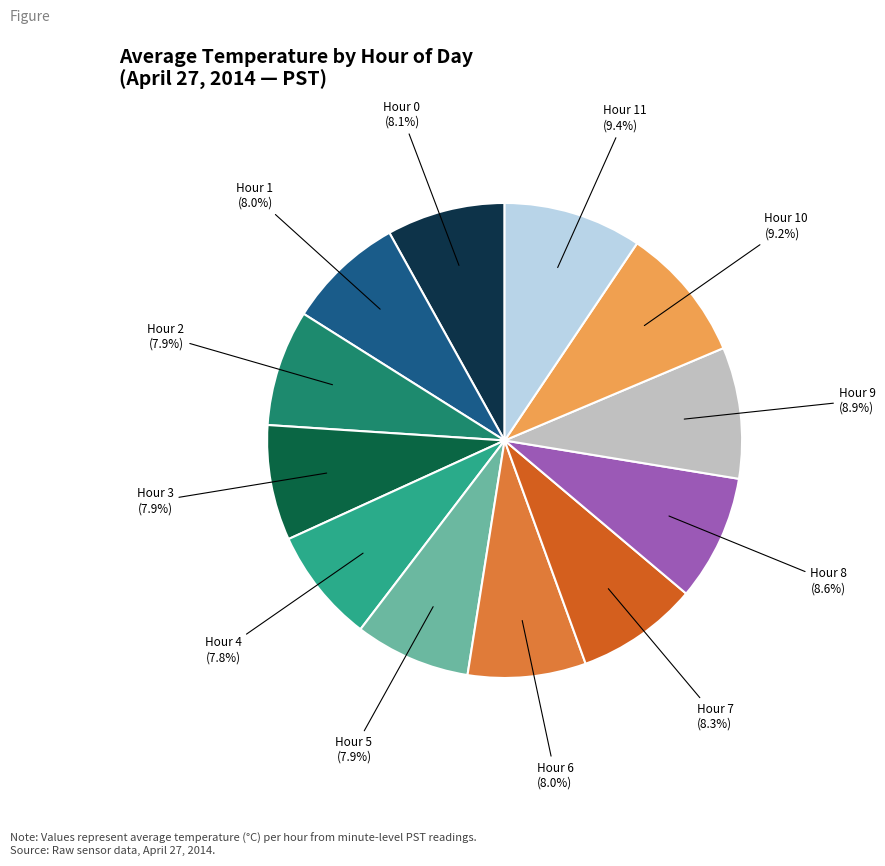

Does any single category account for the majority?

No